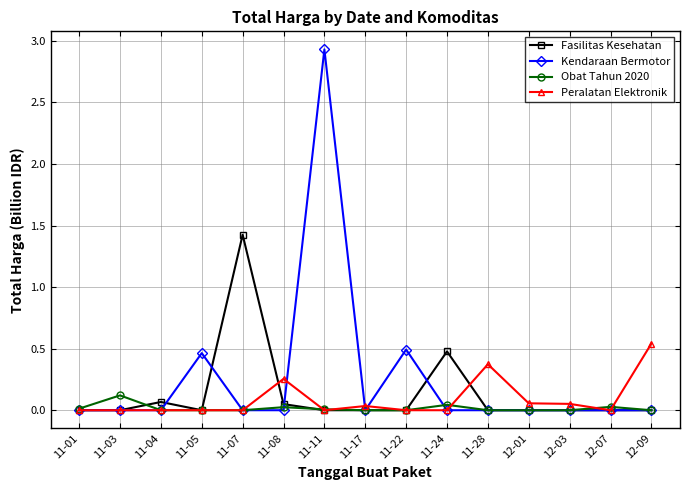

List the series in order of their peak value, highest first.

Kendaraan Bermotor, Fasilitas Kesehatan, Peralatan Elektronik, Obat Tahun 2020